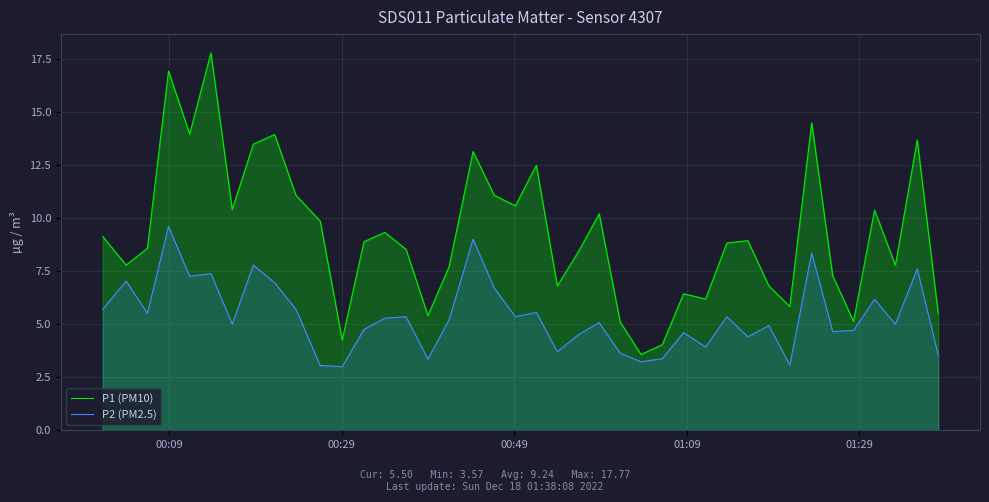

What is the greatest value displayed?

17.8